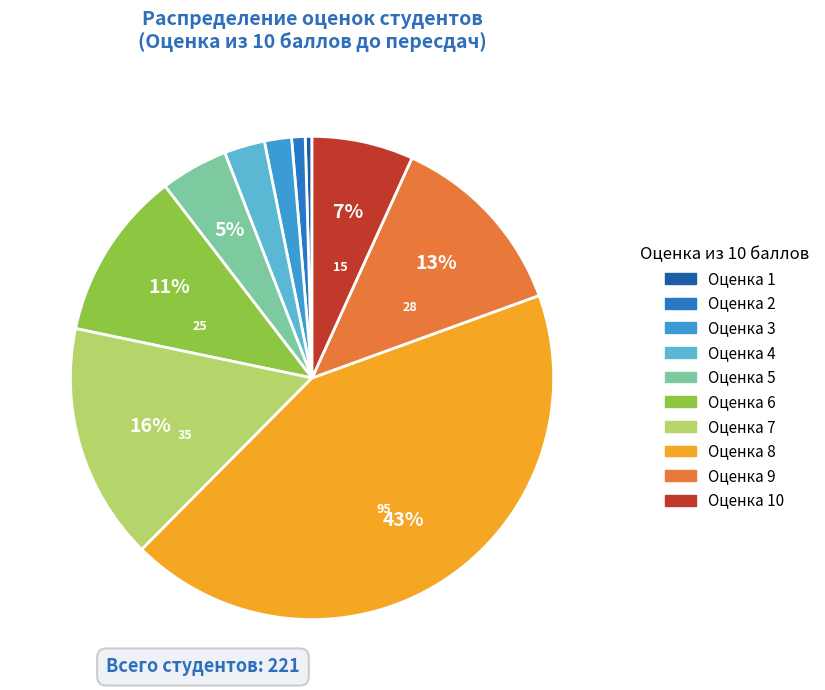

Is it true that Оценка 1 is 0% of the pie?

True